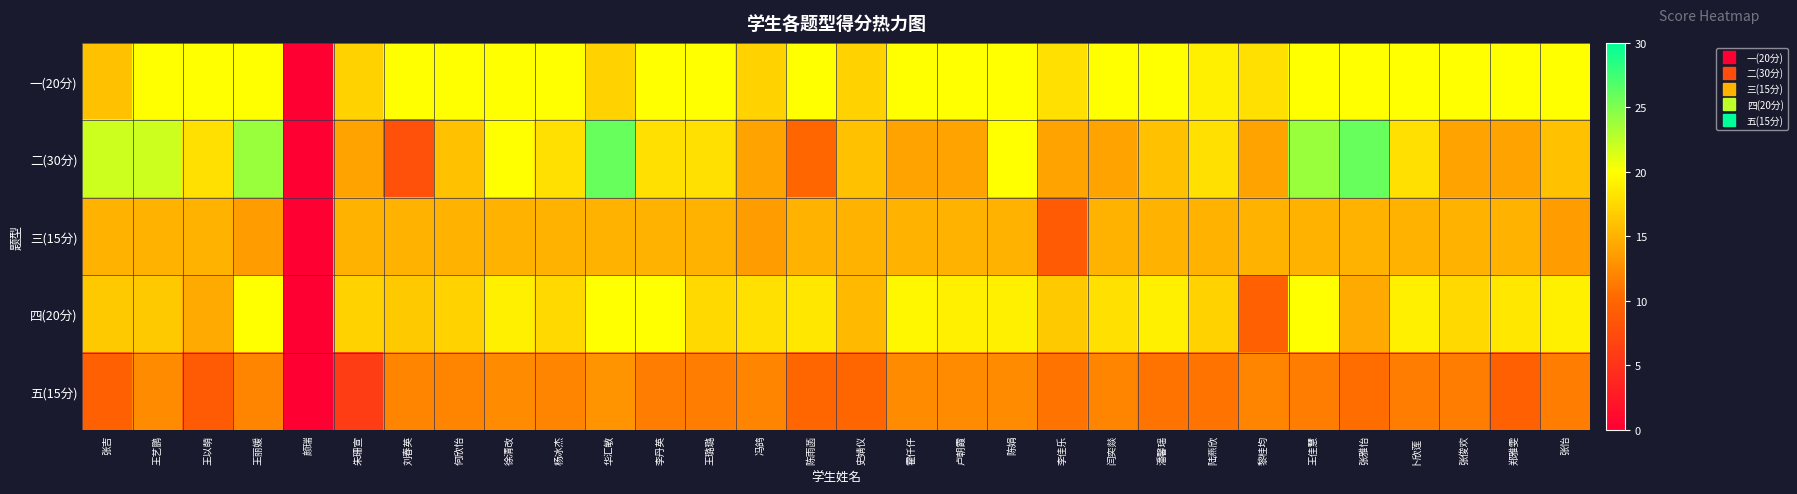

At which category is the sum across all series the highest?

华汇敏